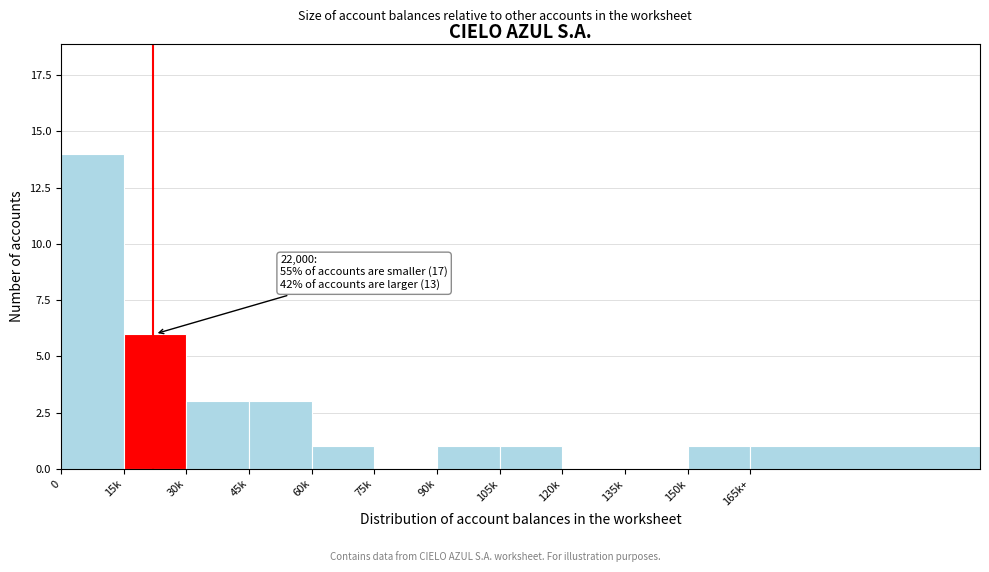

Reading left to right, extract all data points from this chart.

0=14	15k=6	30k=3	45k=3	60k=1	75k=0	90k=1	105k=1	120k=0	135k=0	150k=1	165k+=1